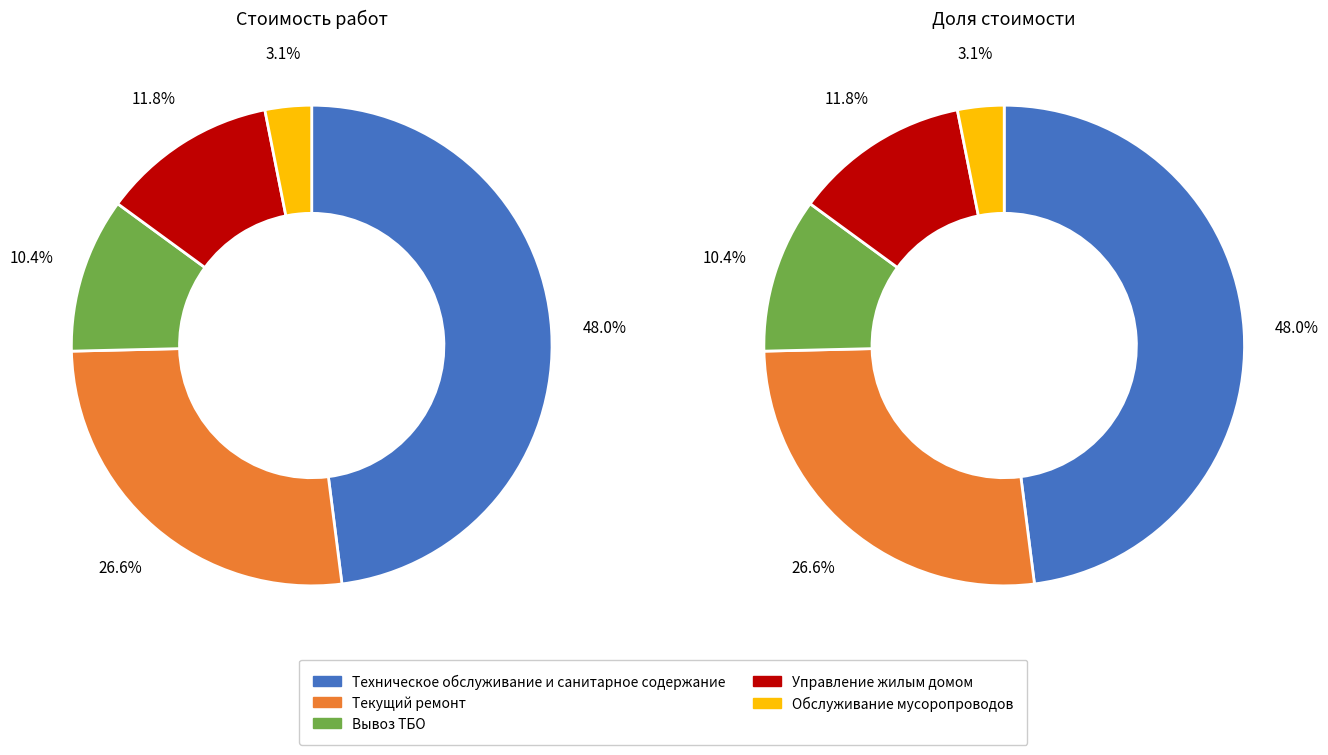

Rank the categories by value from lowest to highest.

Обслуживание мусоропроводов, Вывоз ТБО, Управление жилым домом, Текущий ремонт, Техническое обслуживание и санитарное содержание